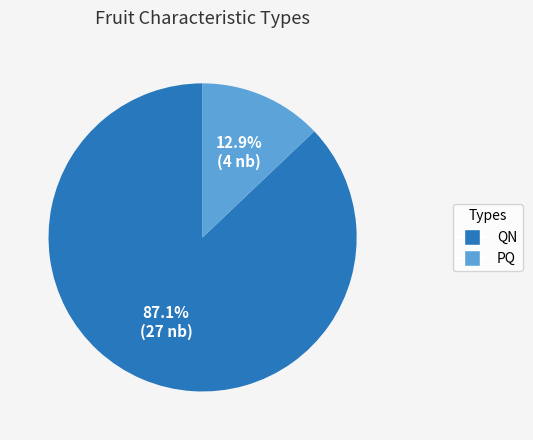

Which slice is the smallest?

PQ